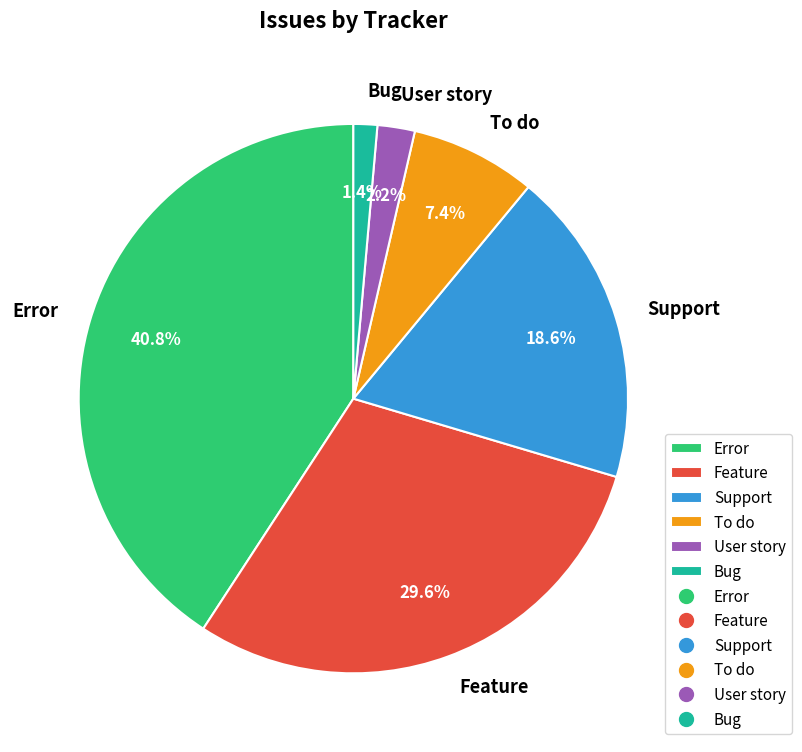

What is the ratio of the value at Support to the value at User story?

8.5